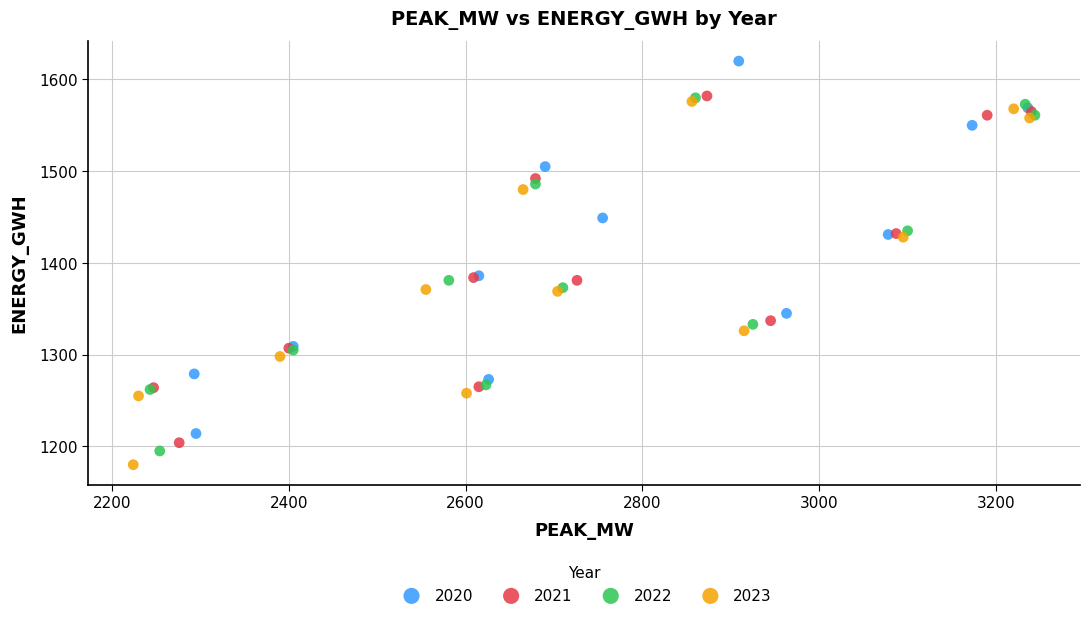

Which series contains the highest Y value?

2020